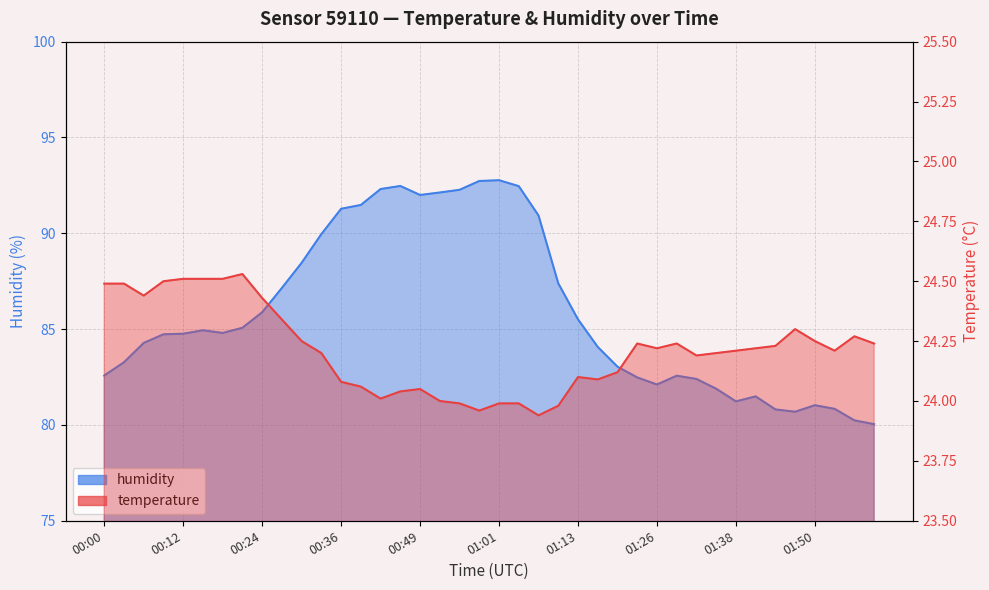

What is the average value of the temperature series?

24.2